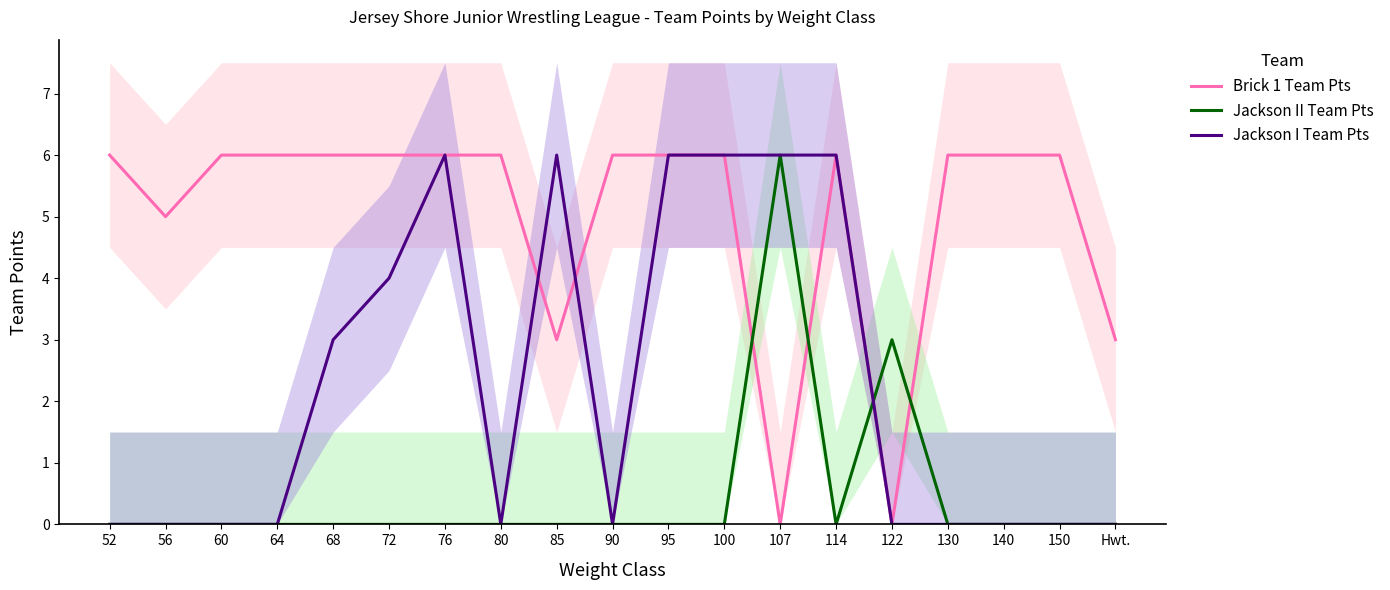

How many data points in Jackson II Team Pts are above 0?

2